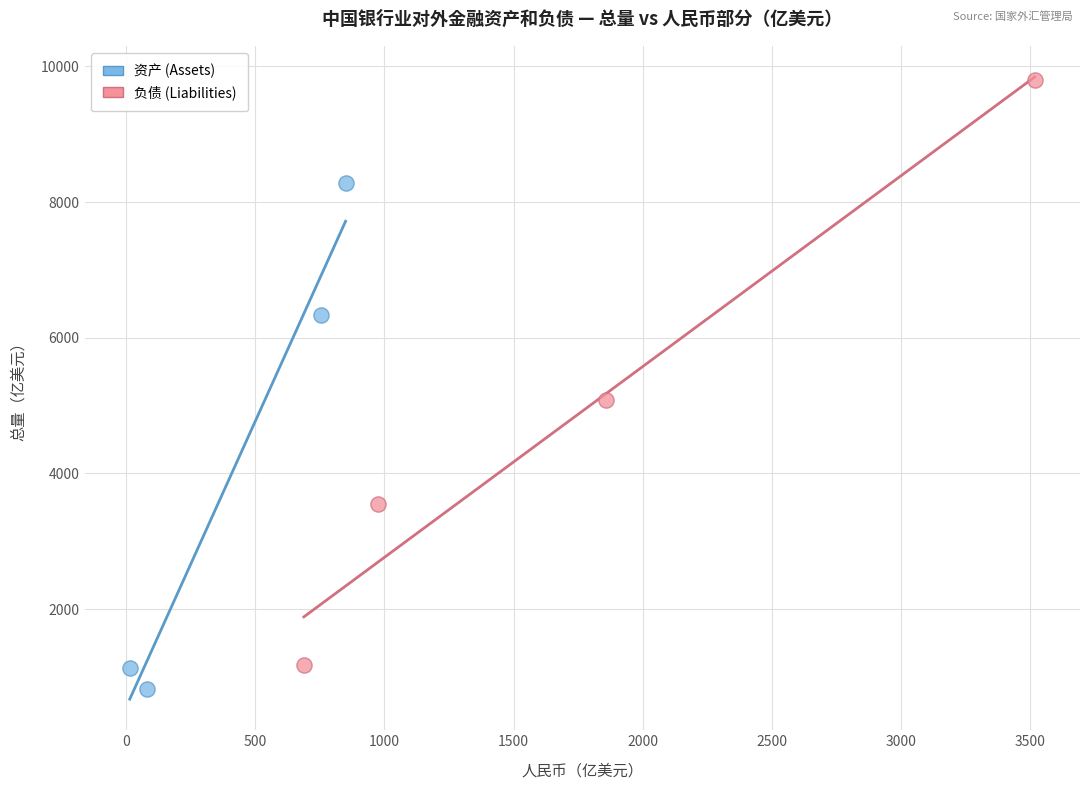

Which series has the widest spread of Y values?

负债 (Liabilities)